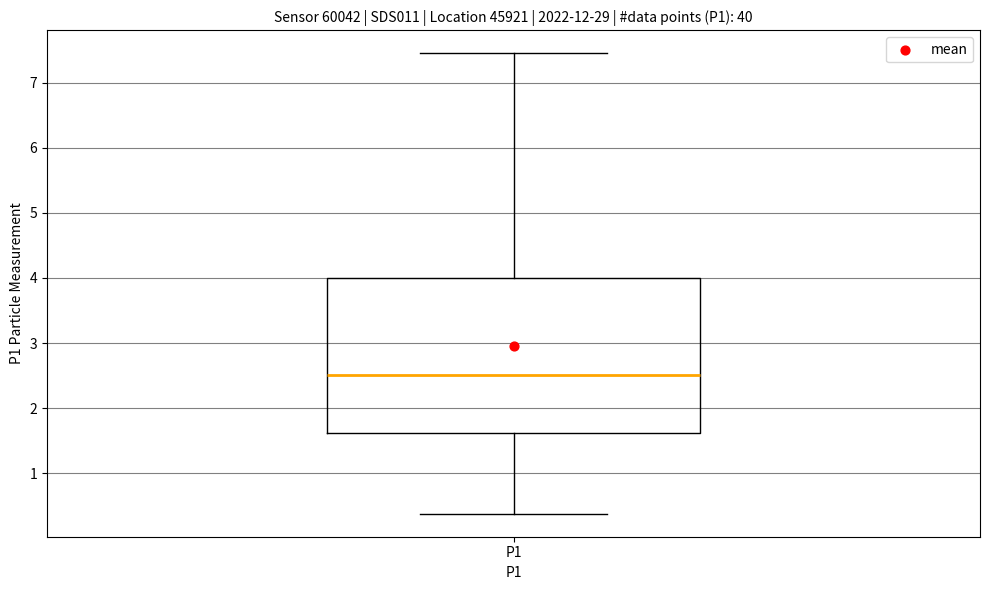

Where is the lower edge of the box for P1 on the y-axis? The values are not printed on the chart, so give them approximately, as read against the axis.

1.6